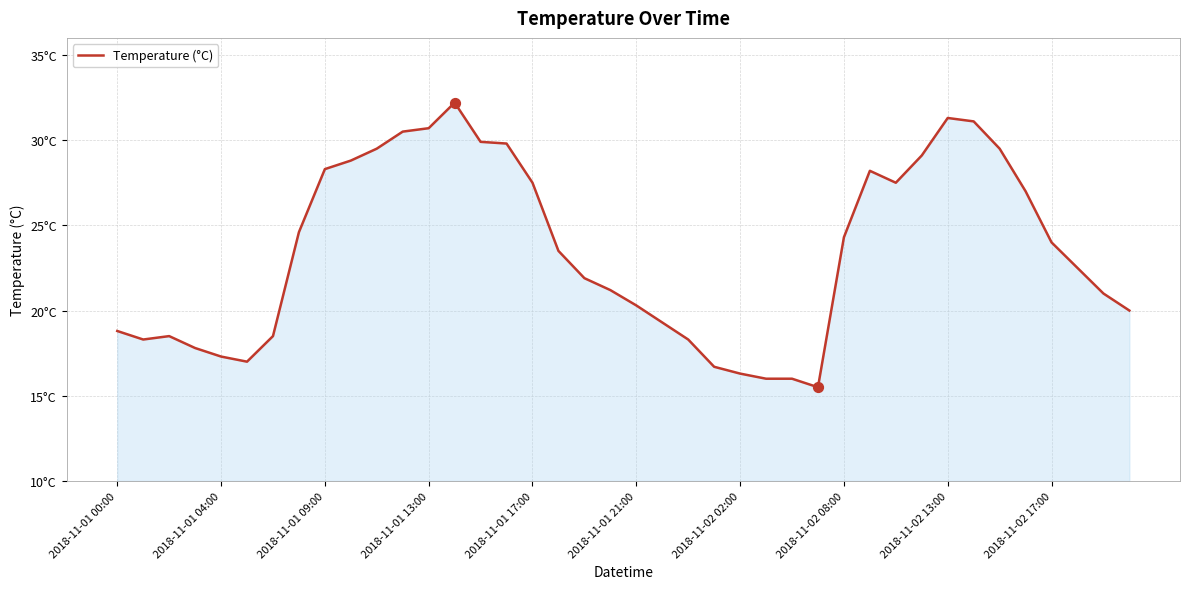

Does the chart have visible grid lines?

Yes